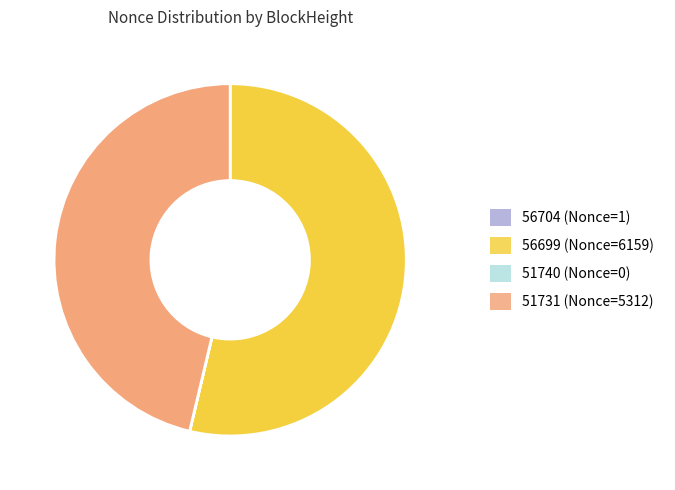

Do 56699 (Nonce=6159) and 51731 (Nonce=5312) together represent more than half of the pie?

Yes